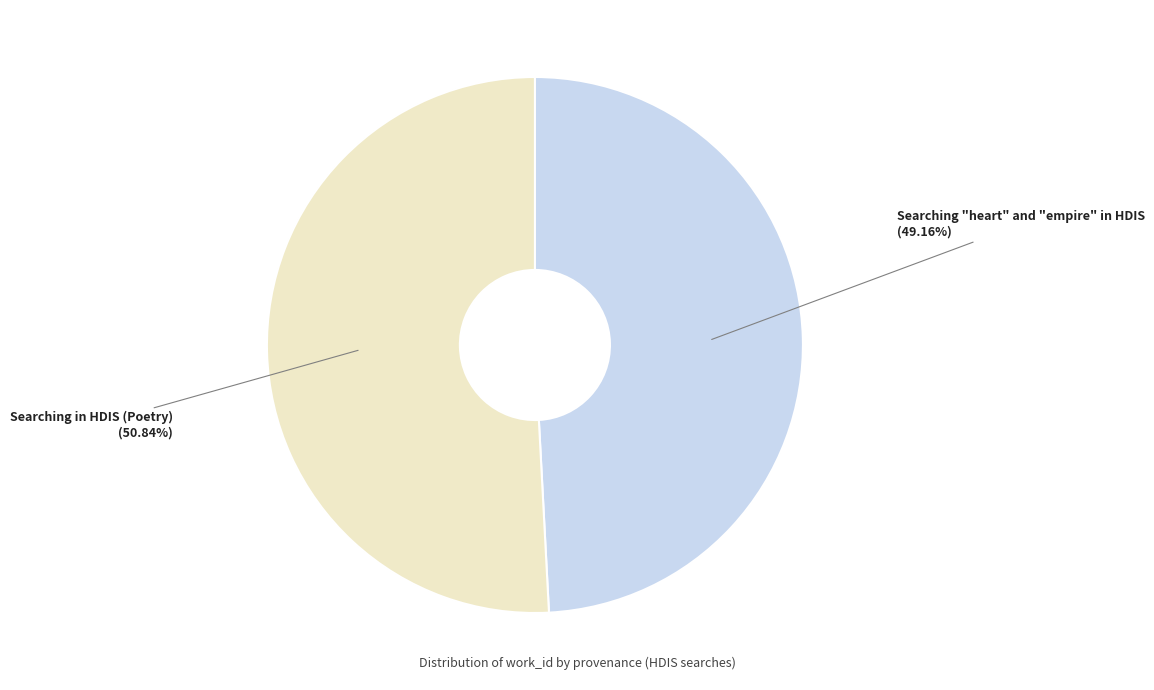

Count the number of slices in the pie.

2